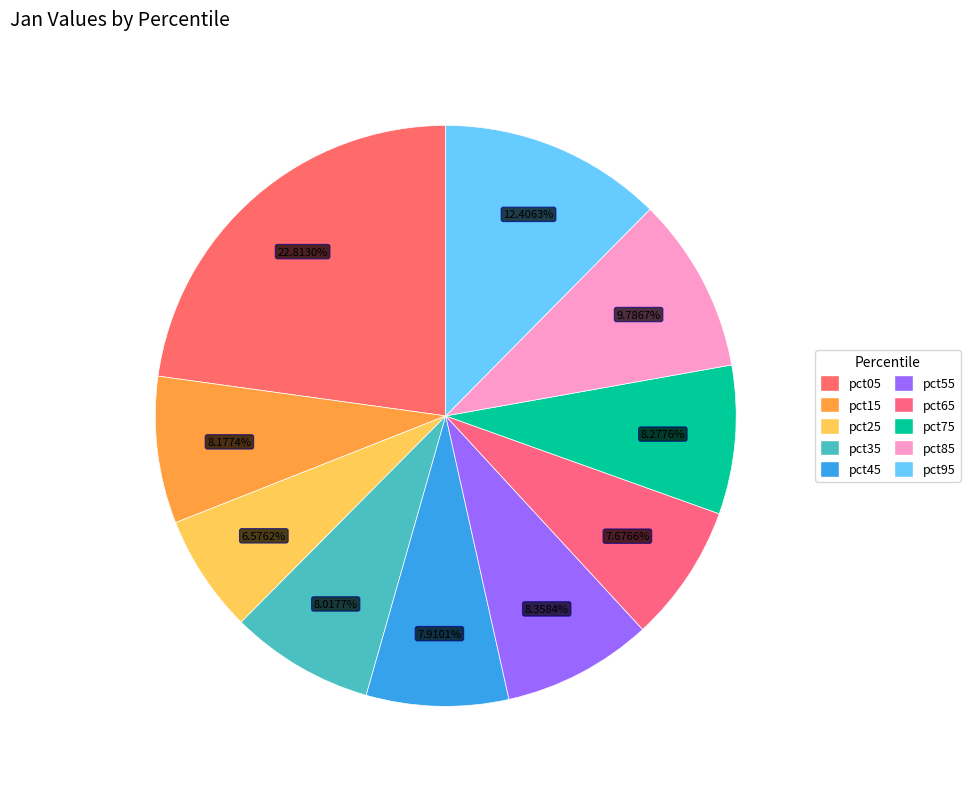

Is the sum of pct85 and pct45 greater than half?

No